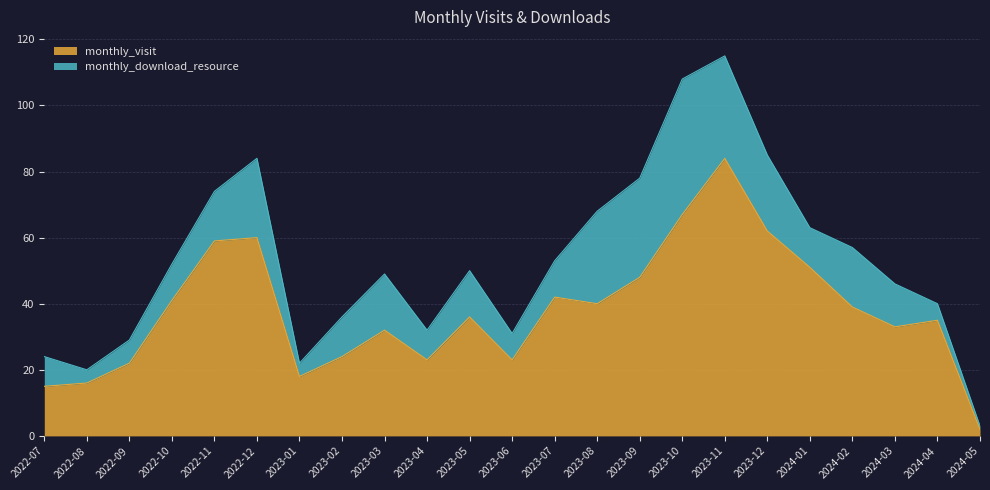

Rank the categories by value from highest to lowest.

2023-11, 2023-10, 2023-12, 2022-12, 2022-11, 2024-01, 2023-09, 2023-07, 2022-10, 2023-08, 2024-02, 2023-05, 2024-04, 2024-03, 2023-03, 2023-02, 2023-04, 2023-06, 2022-09, 2023-01, 2022-08, 2022-07, 2024-05